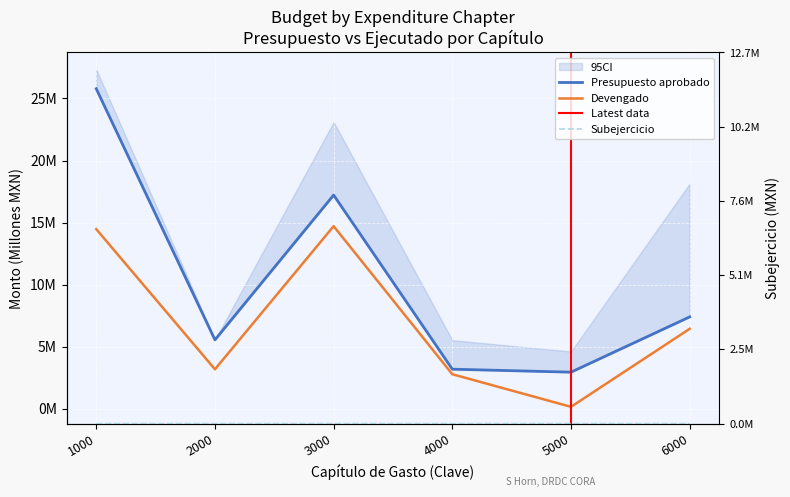

Reading left to right, what are all the values shown in this chart?

Presupuesto aprobado: 1000=25.8	2000=5.6	3000=17.2	4000=3.2	5000=3.0	6000=7.4
Devengado: 1000=14.5	2000=3.2	3000=14.7	4000=2.8	5000=0.2	6000=6.4
Subejercicio: 1000=11.3	2000=2.5	3000=10.1	4000=1.3	5000=4.7	6000=12.7